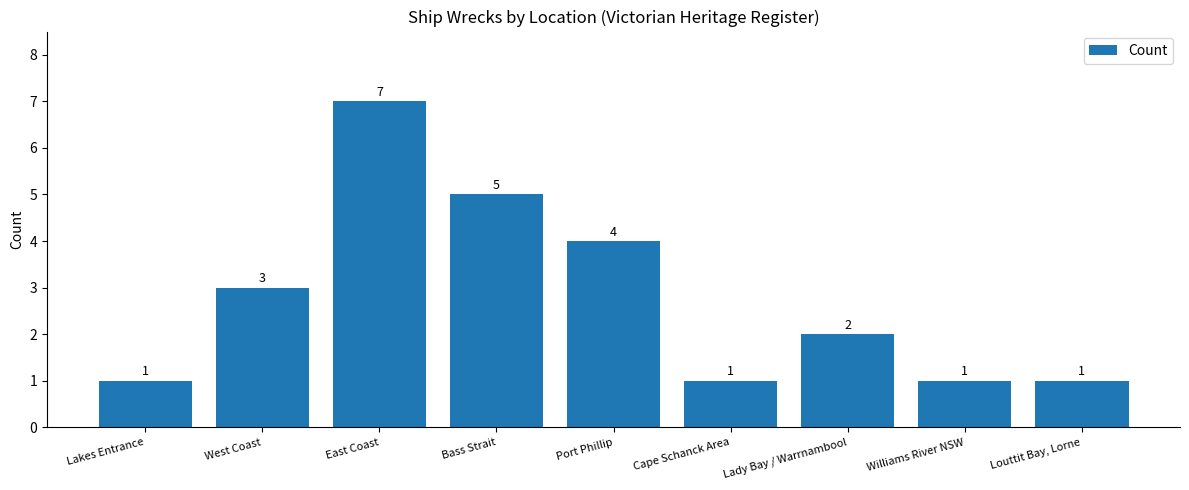

How many data points are less than 2?

4